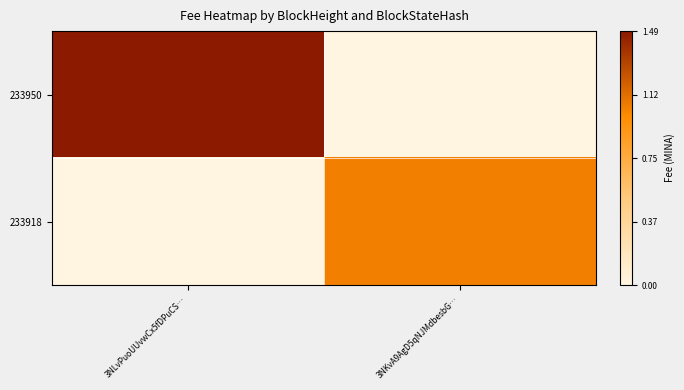

Which series has the largest range (max minus min)?

233950